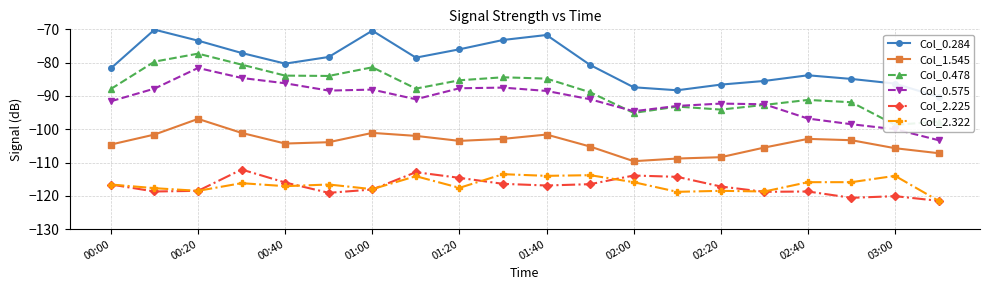

True or false: Col_0.478 and Col_0.284 intersect in this chart.

False